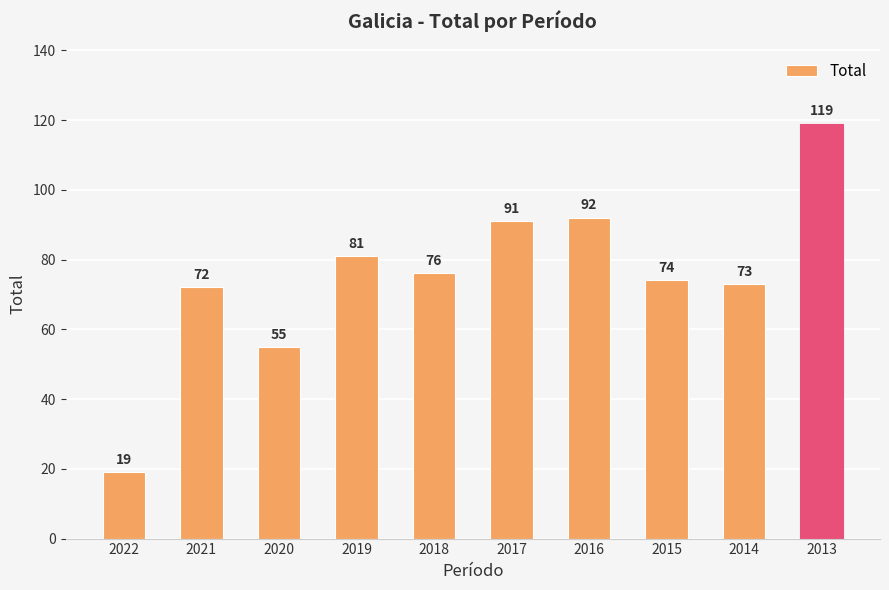

What is the value of the 10th bar from the left?

119